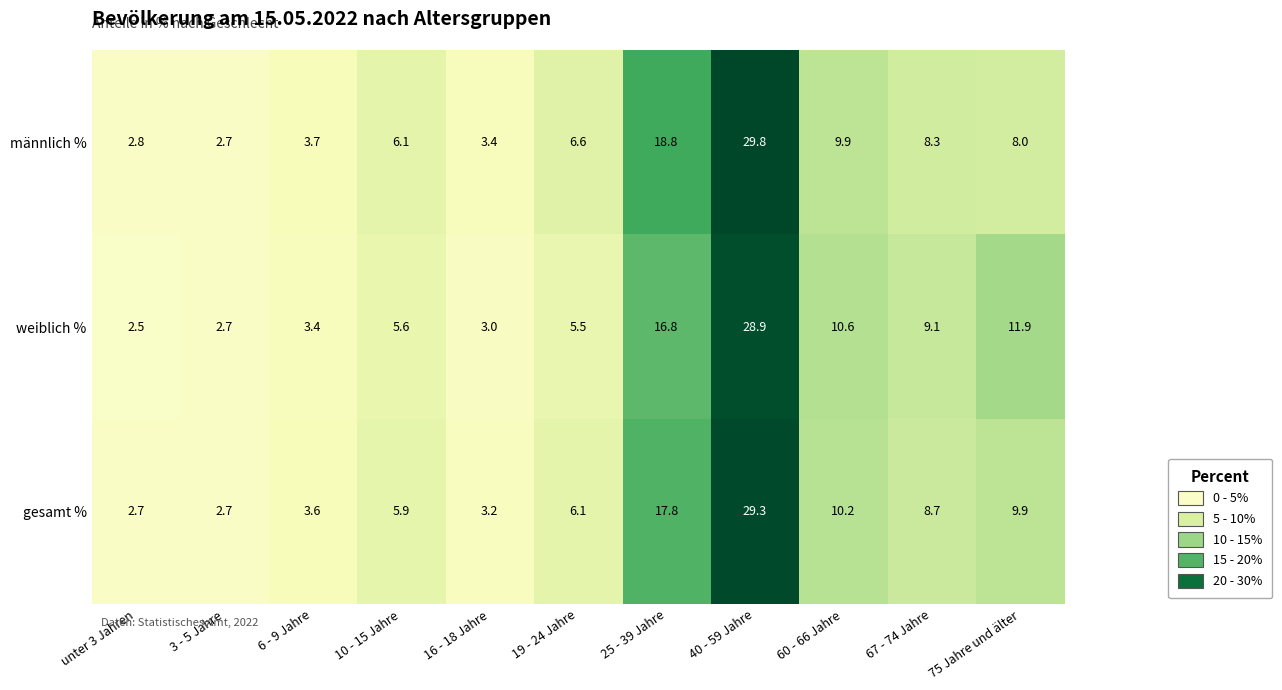

Where is männlich % nearest to the value 16?

25 - 39 Jahre